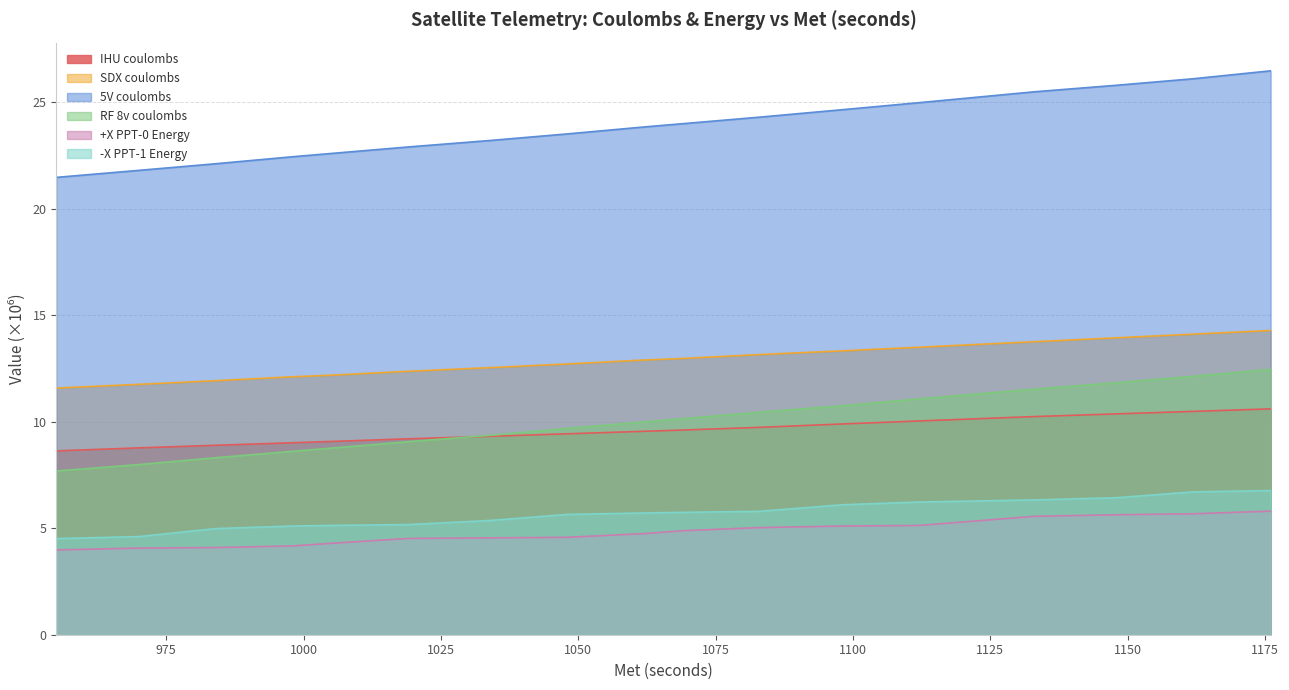

Does the chart display data point markers on the line(s)?

No